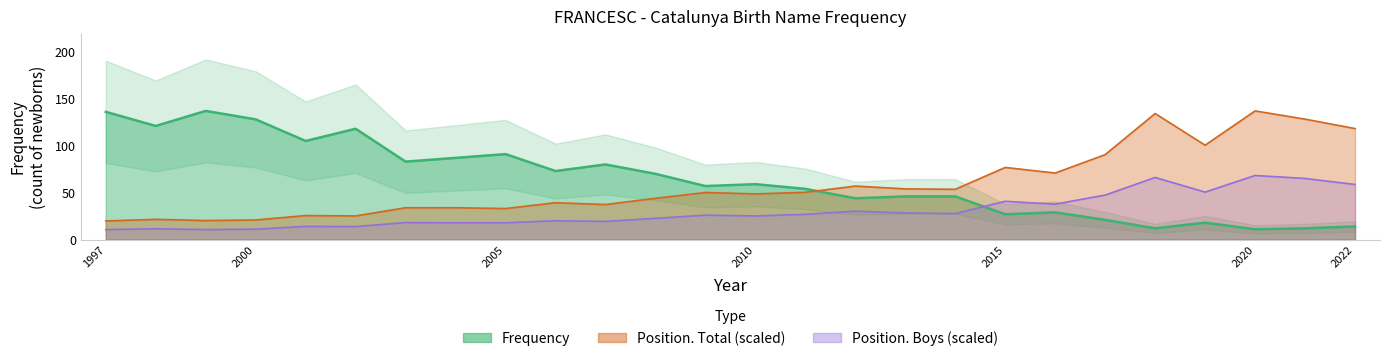

What is the sum of all Frequency values?

1679.0